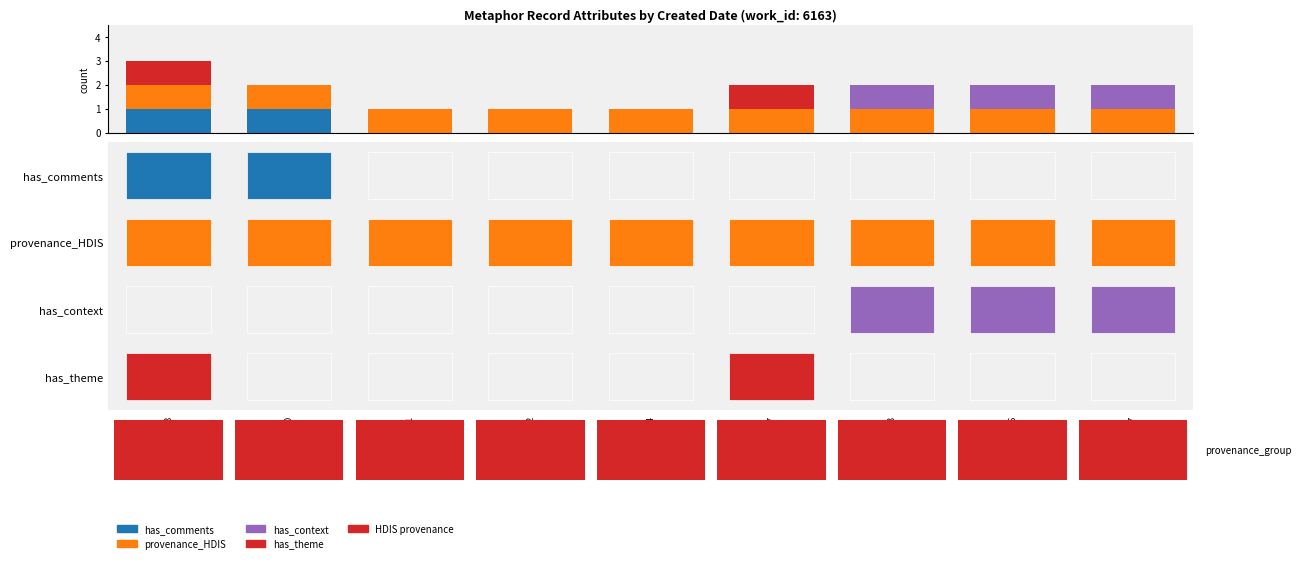

The has_comments series shows 0 at 16261. True or false?

True